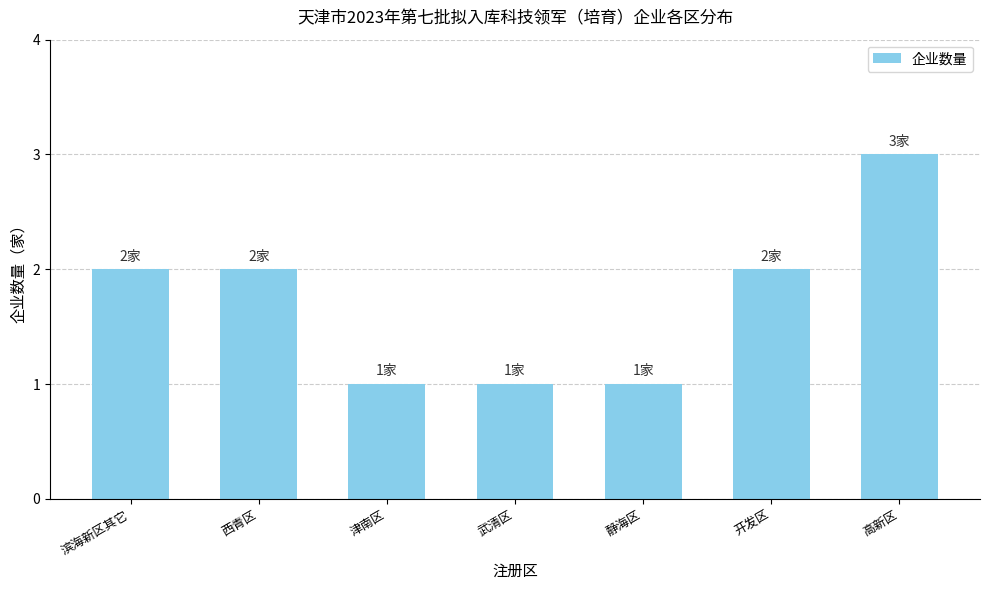

What position from the left is 静海区?

5